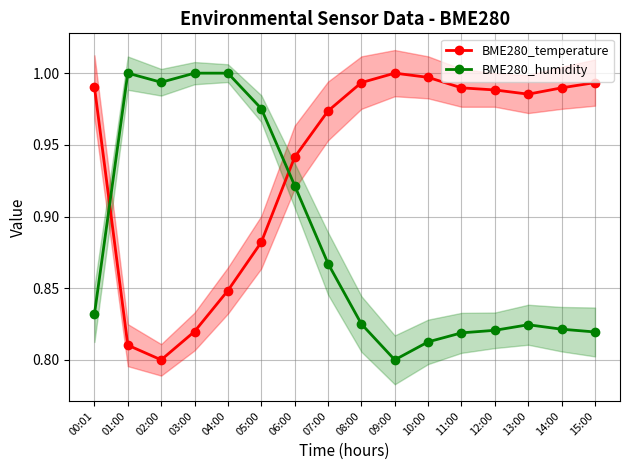

Between 00:01 and 15:00, which is larger?

15:00